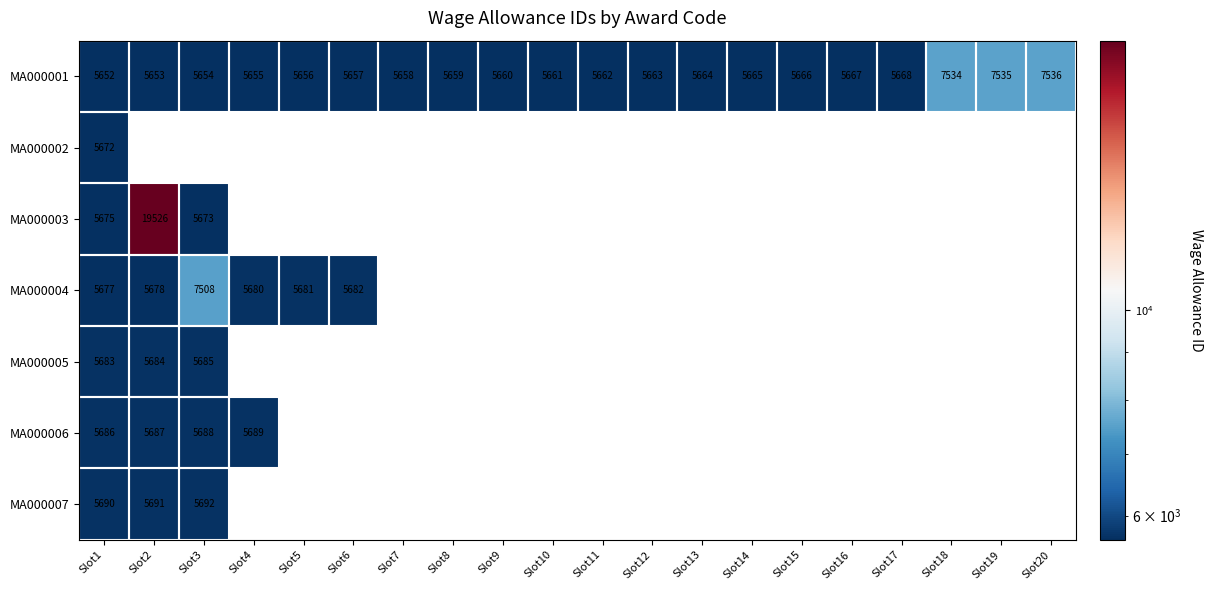

Which category has the highest value in the MA000001 series?

Slot20